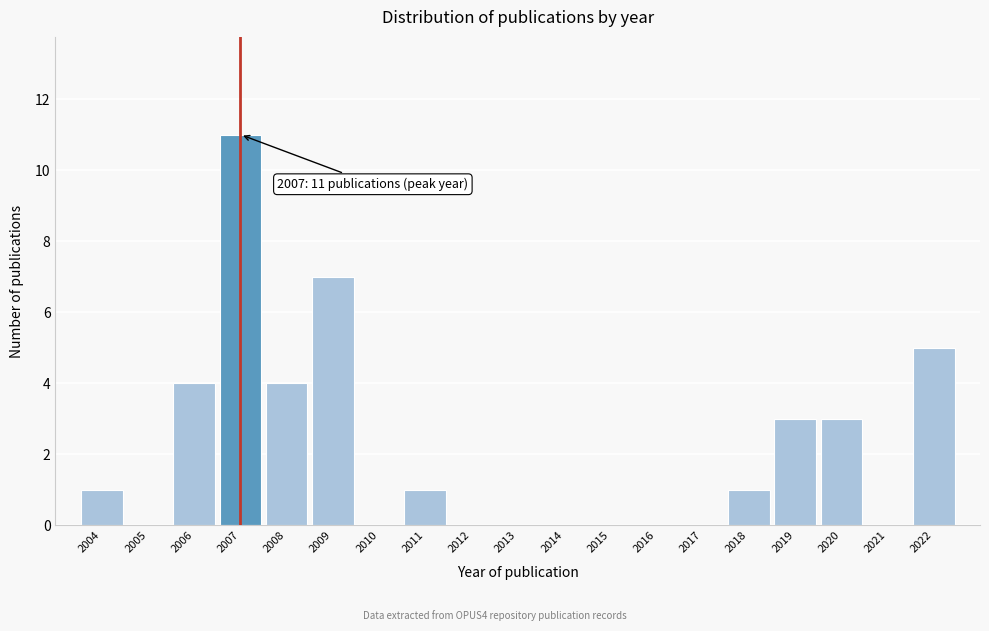

Over which range of the x-axis is the bar tallest?

2006.5 to 2007.5